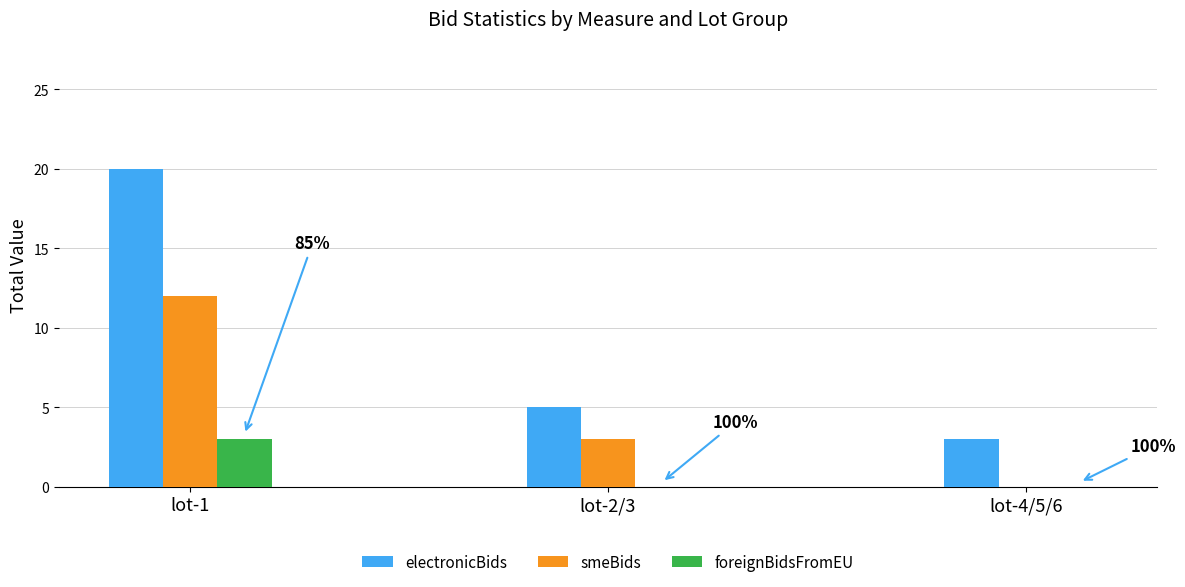

Count the number of data series in this chart.

3